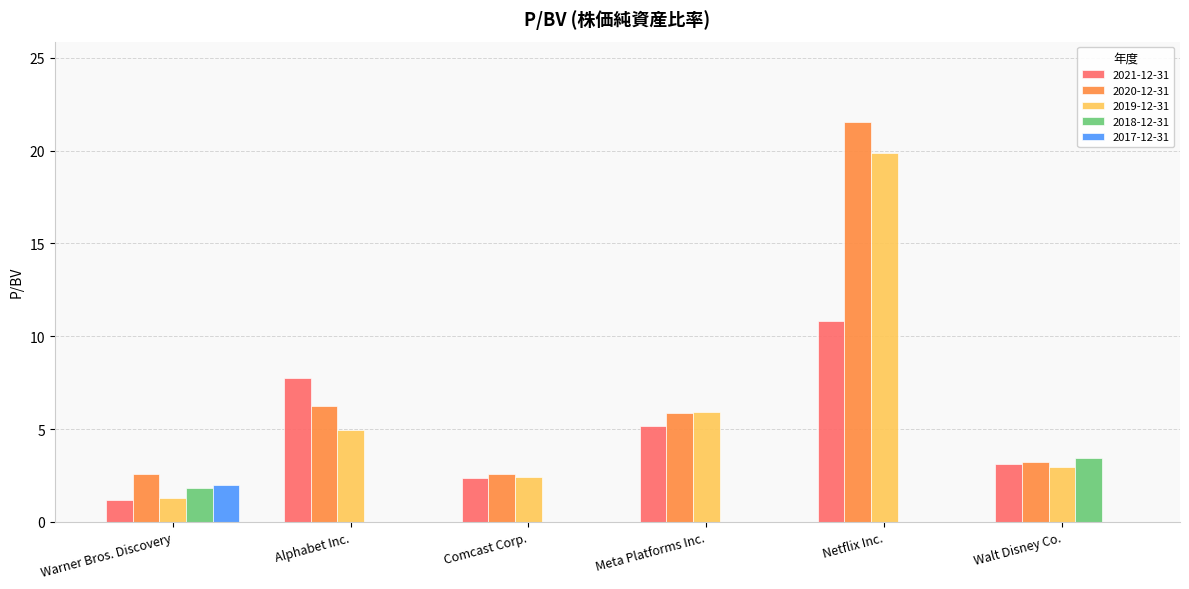

How many categories are shown in the chart?

6